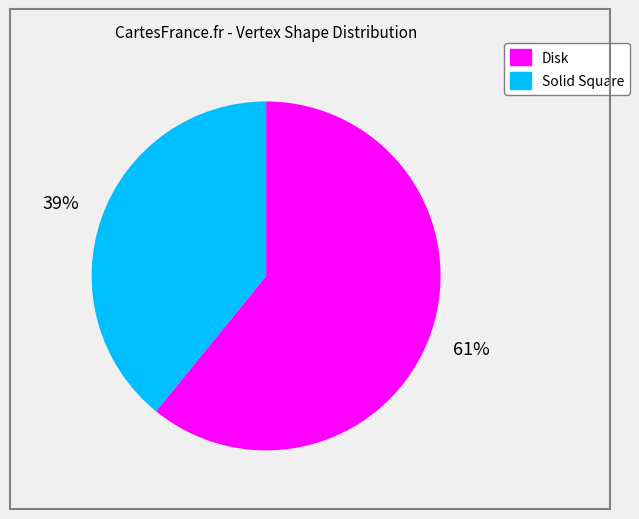

To the nearest percent, what portion does Disk represent?

61%